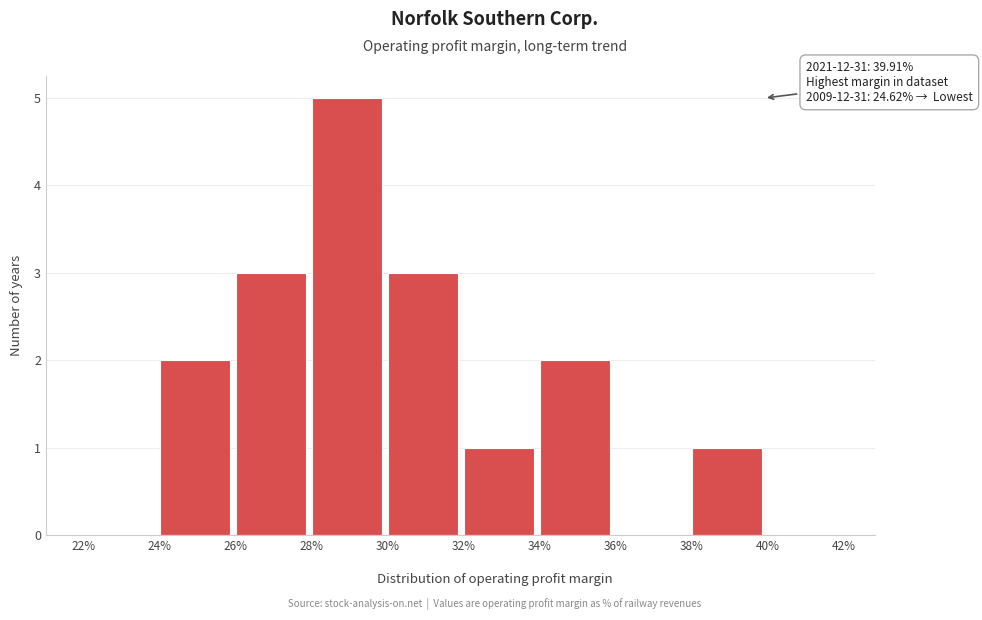

Over which range of the x-axis is the bar tallest?

28% to 30%